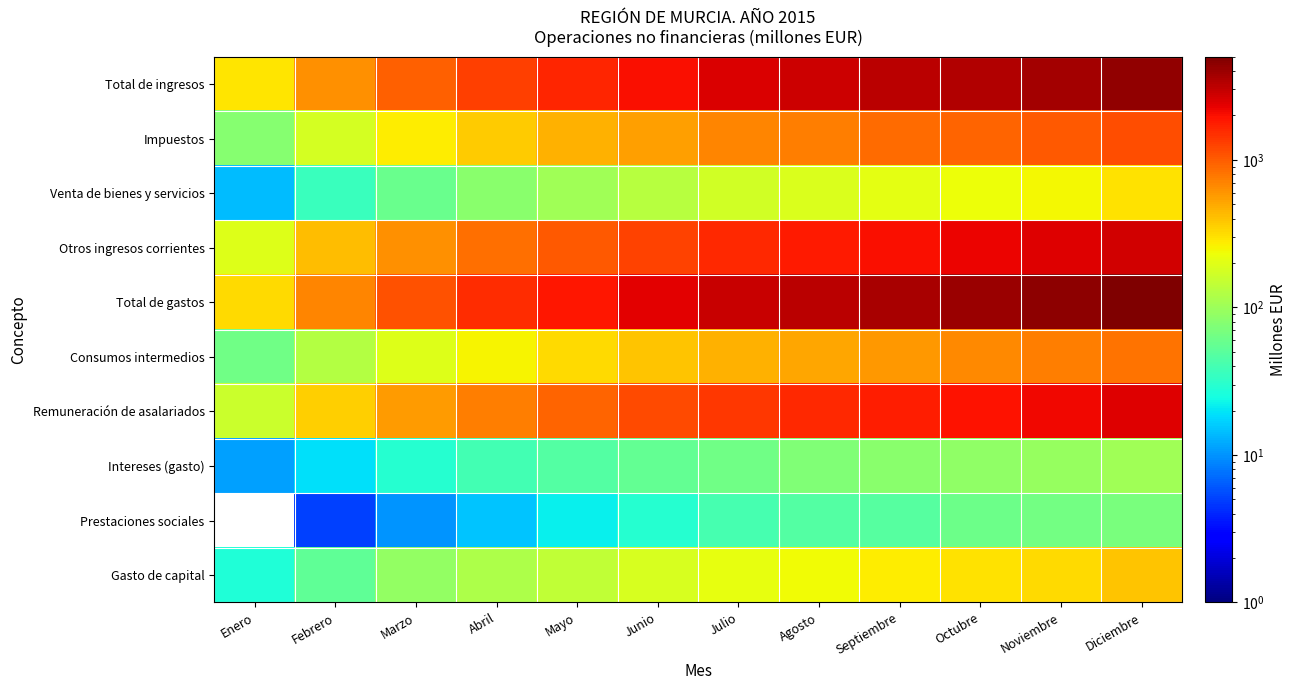

At which category is the sum across all series the highest?

Diciembre